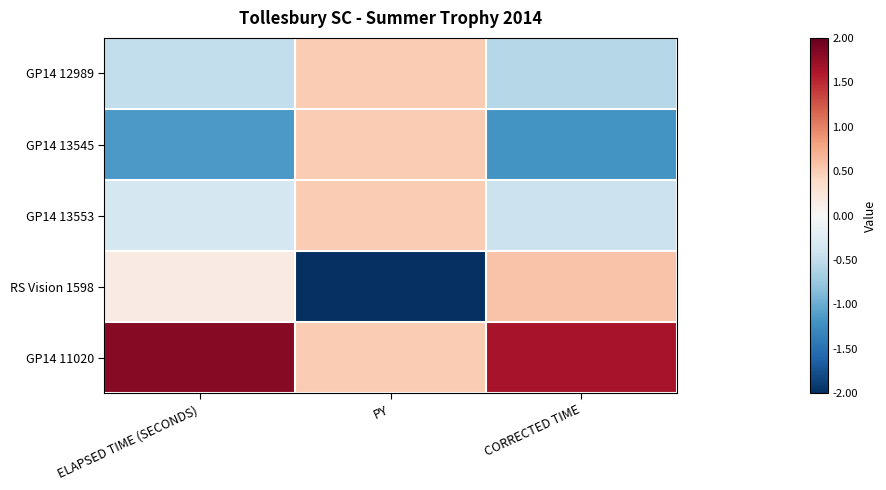

Which series has the largest total across all categories?

GP14 11020